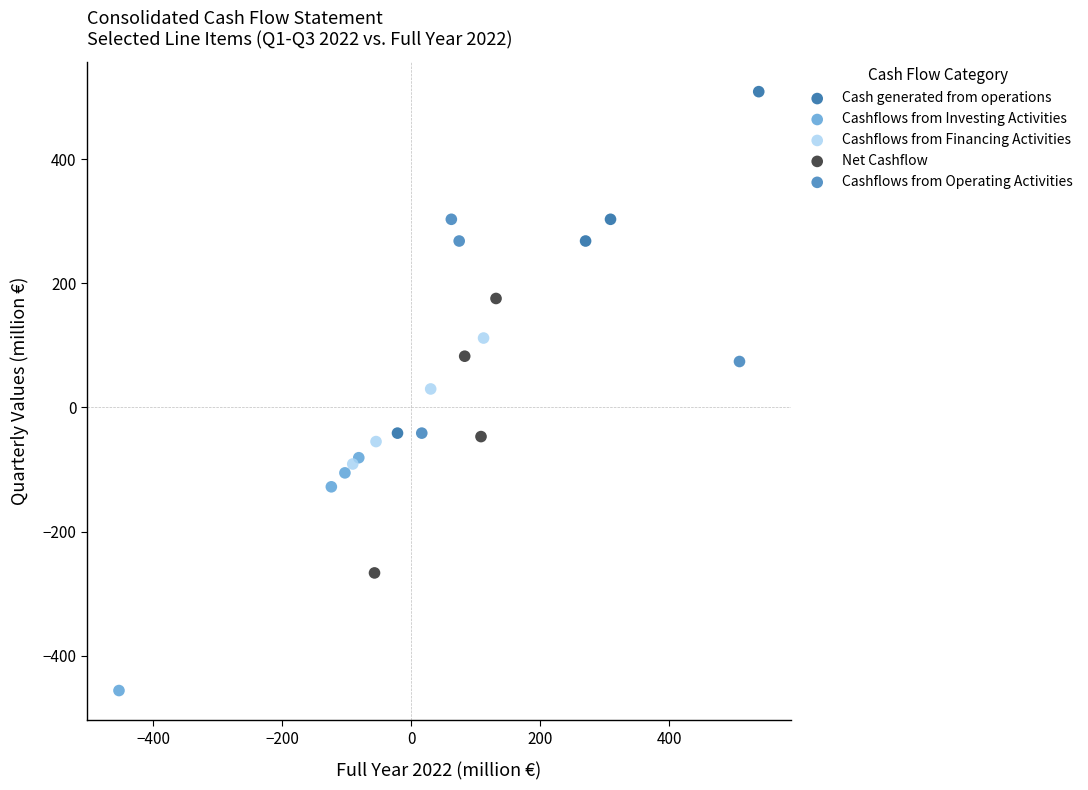

Which series has the largest Y range (max minus min)?

Cash generated from operations